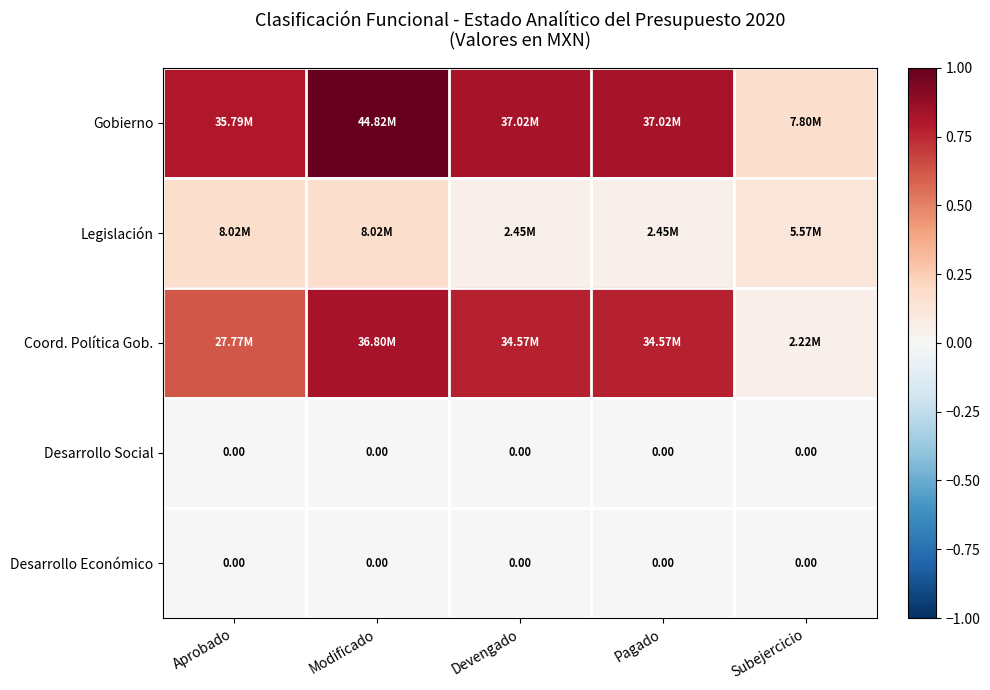

Which series changed the most between Devengado and Subejercicio?

Coord. Política Gob.